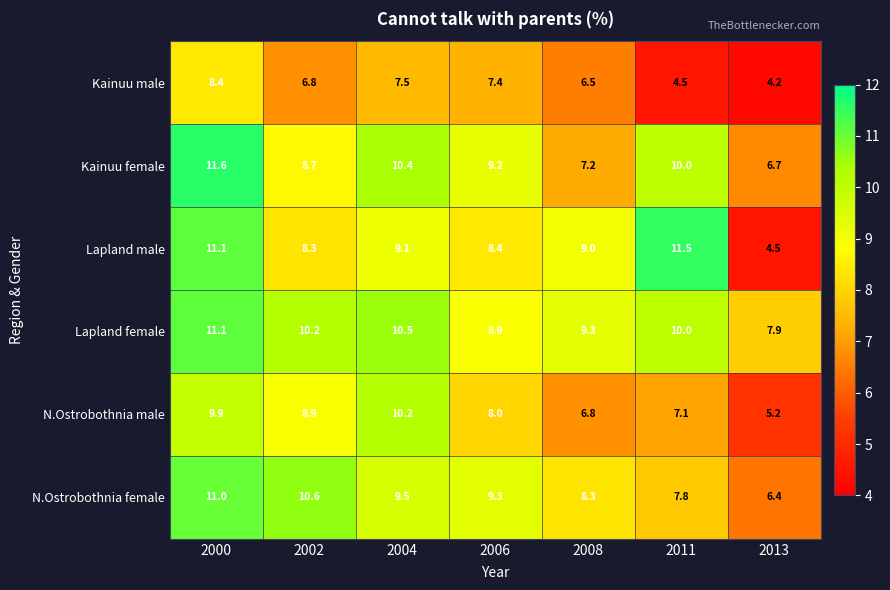

At 2013, list the series in order from largest to smallest.

Lapland female, Kainuu female, N.Ostrobothnia female, N.Ostrobothnia male, Lapland male, Kainuu male